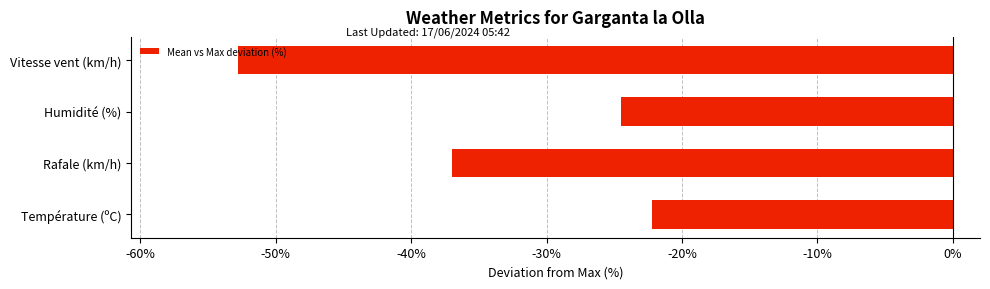

How many data points are less than -24?

3